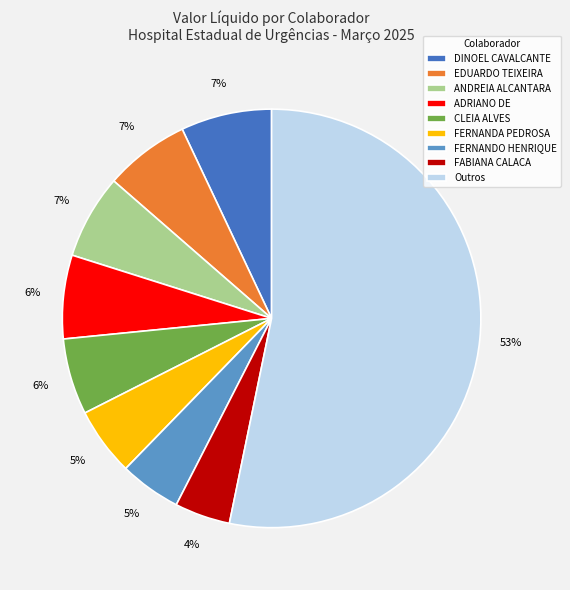

True or false: EDUARDO TEIXEIRA accounts for 7% of the total.

True